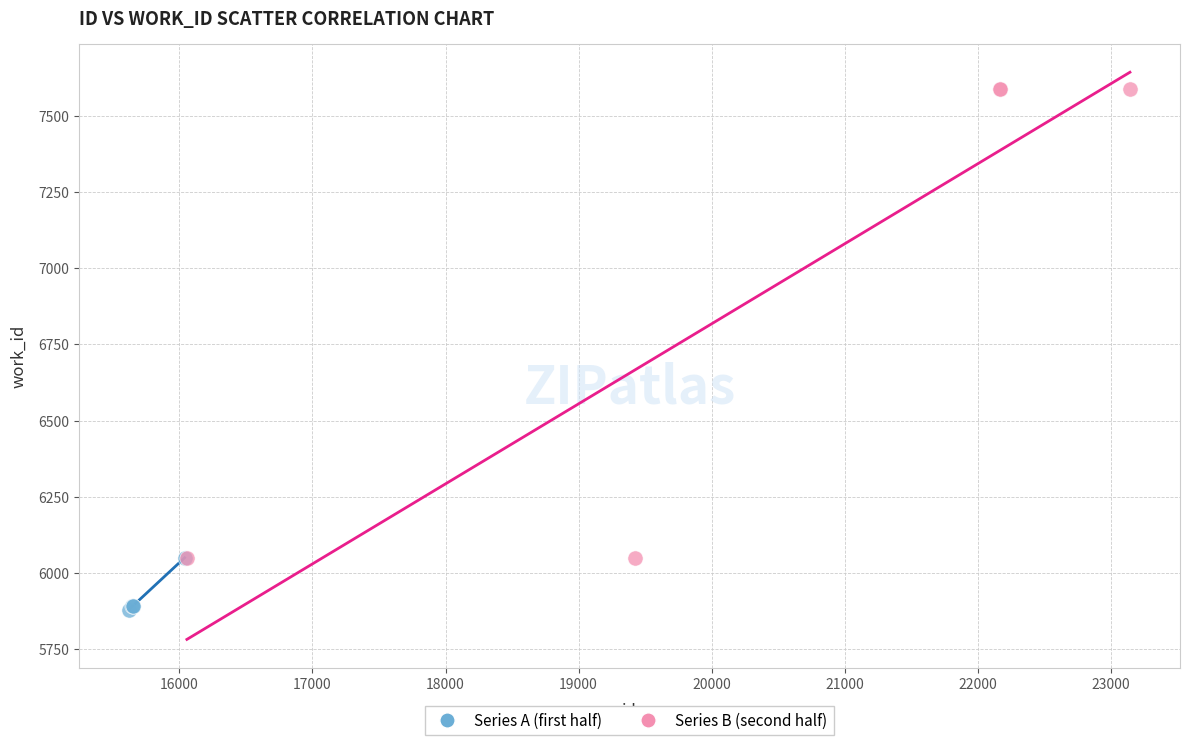

Which series reaches the minimum Y coordinate?

Series A (first half)